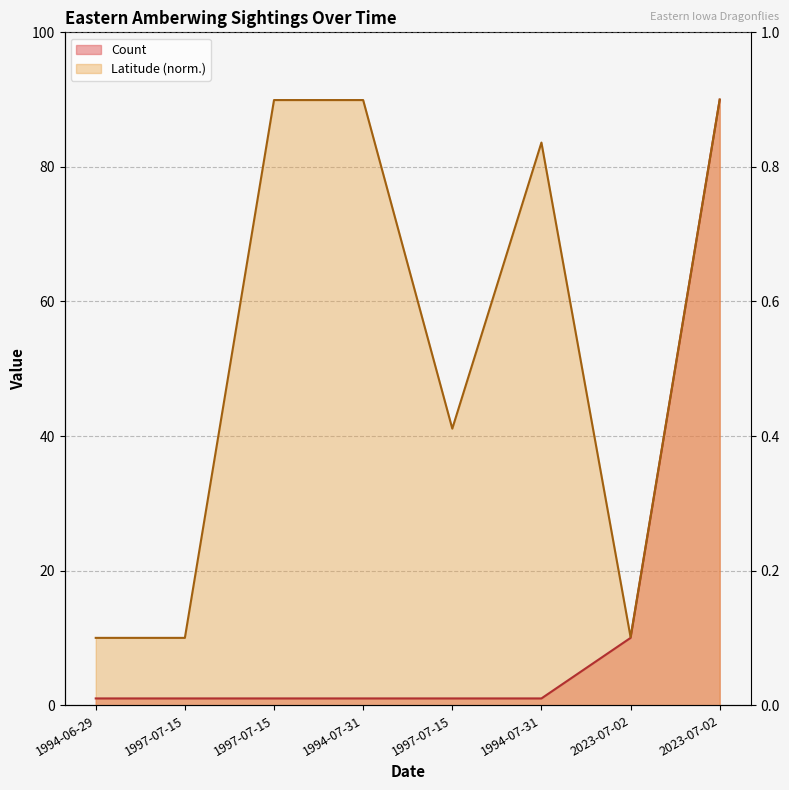

What is the lowest value of the Count series?

1.0